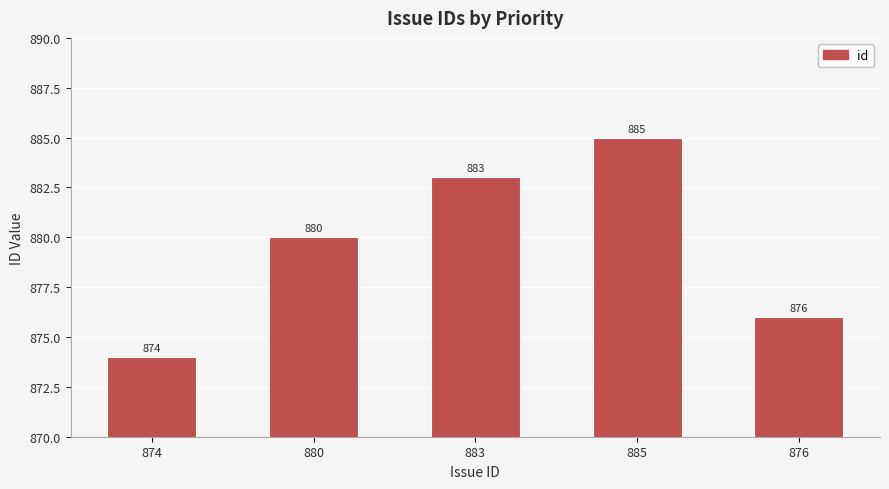

Reading left to right, what are all the values shown in this chart?

874=874	880=880	883=883	885=885	876=876